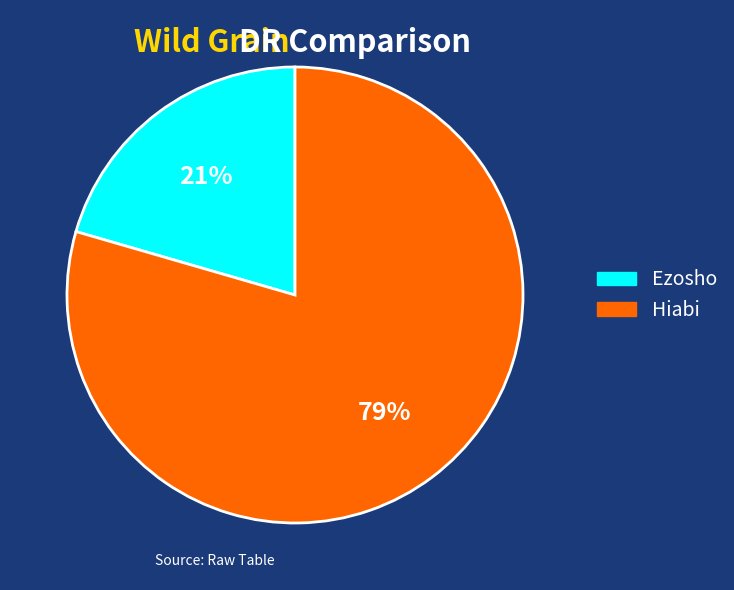

Do Hiabi and Ezosho together represent more than half of the pie?

Yes